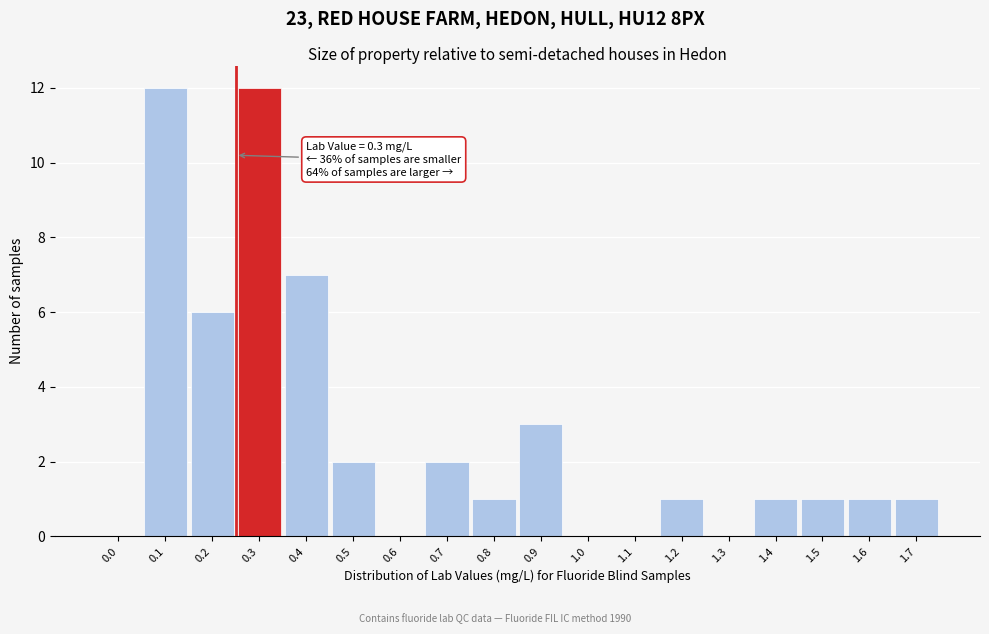

Reading left to right, what are all the values shown in this chart?

0.0=0	0.1=12	0.2=6	0.3=12	0.4=7	0.5=2	0.6=0	0.7=2	0.8=1	0.9=3	1.0=0	1.1=0	1.2=1	1.3=0	1.4=1	1.5=1	1.6=1	1.7=1